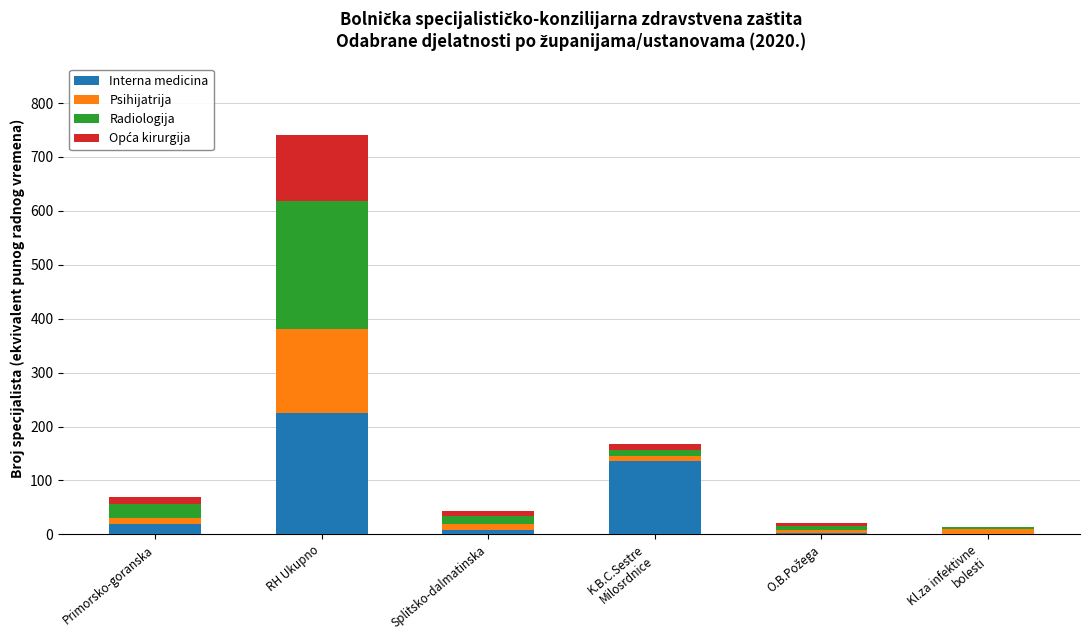

Is it true that Interna medicina equals 225.5 at RH Ukupno?

True